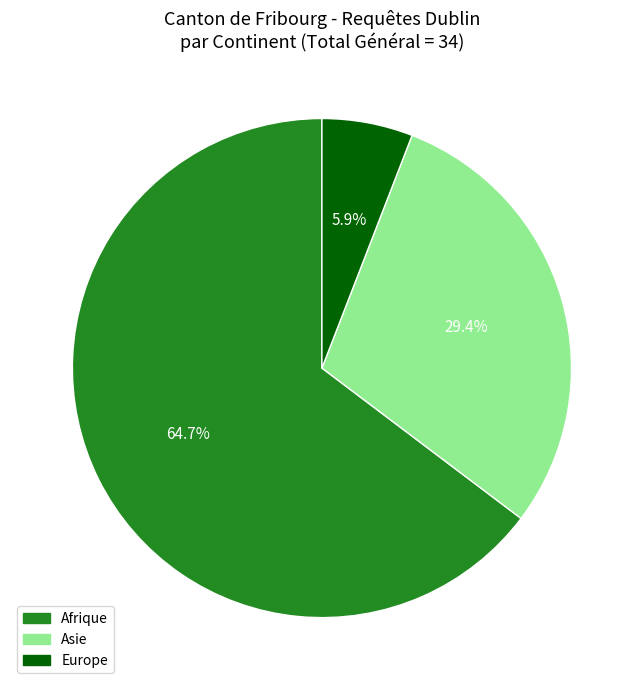

What is the majority slice?

Afrique